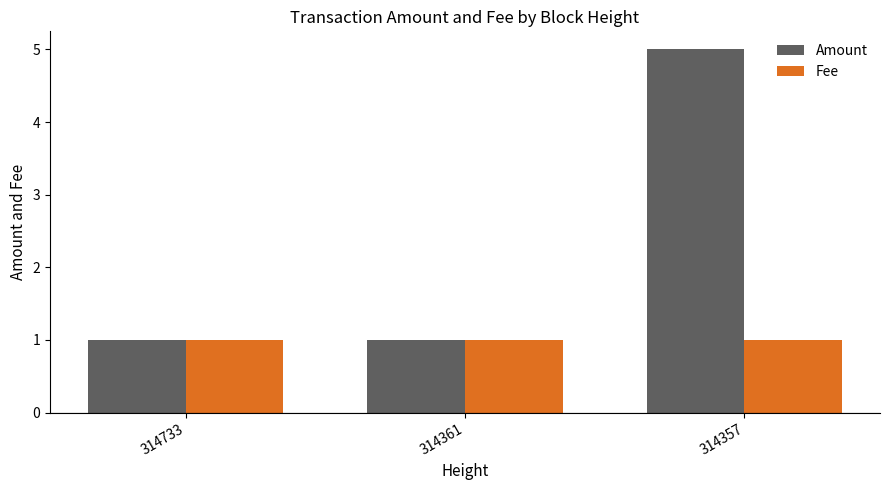

What is the maximum value shown in the chart?

5